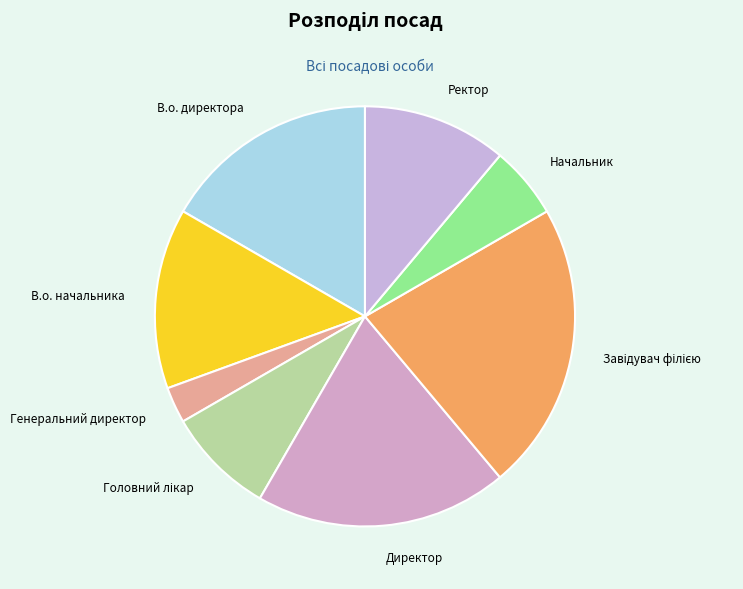

The Директор slice represents 19% of the pie. True or false?

True